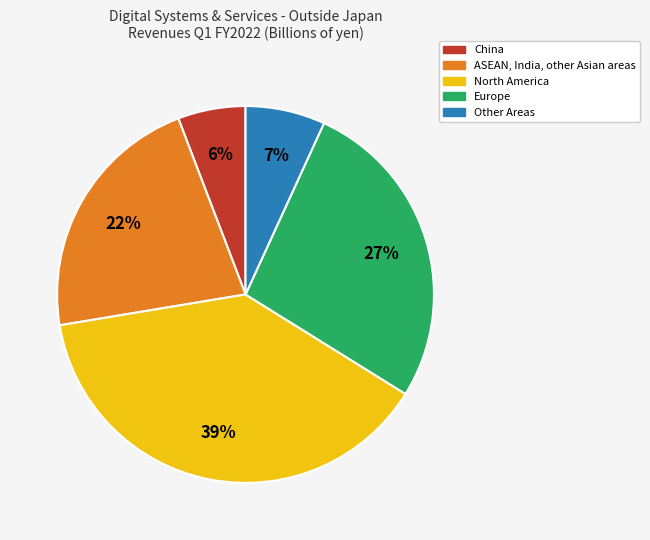

What is the ratio of the value at North America to the value at Europe?

1.4